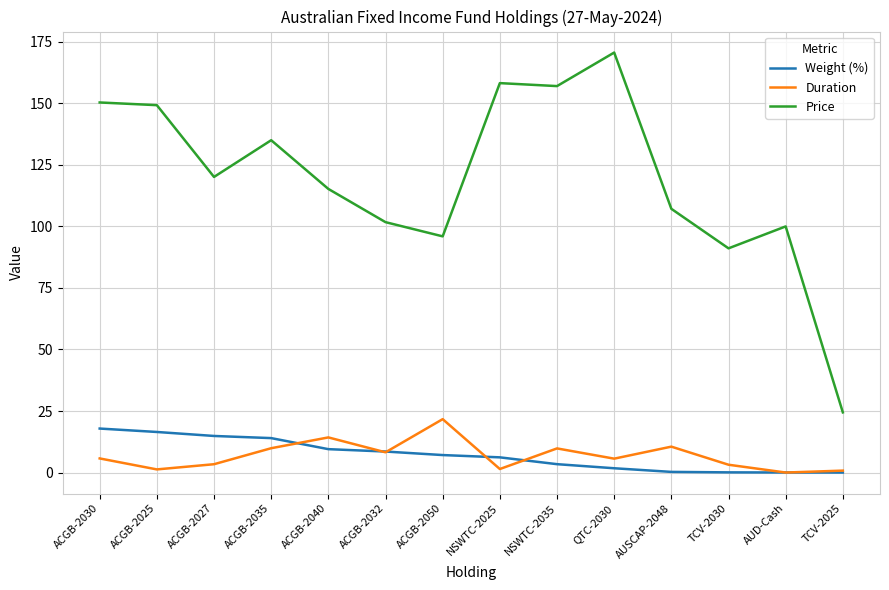

What is the difference between the second highest and minimum values in the Duration series?

14.3